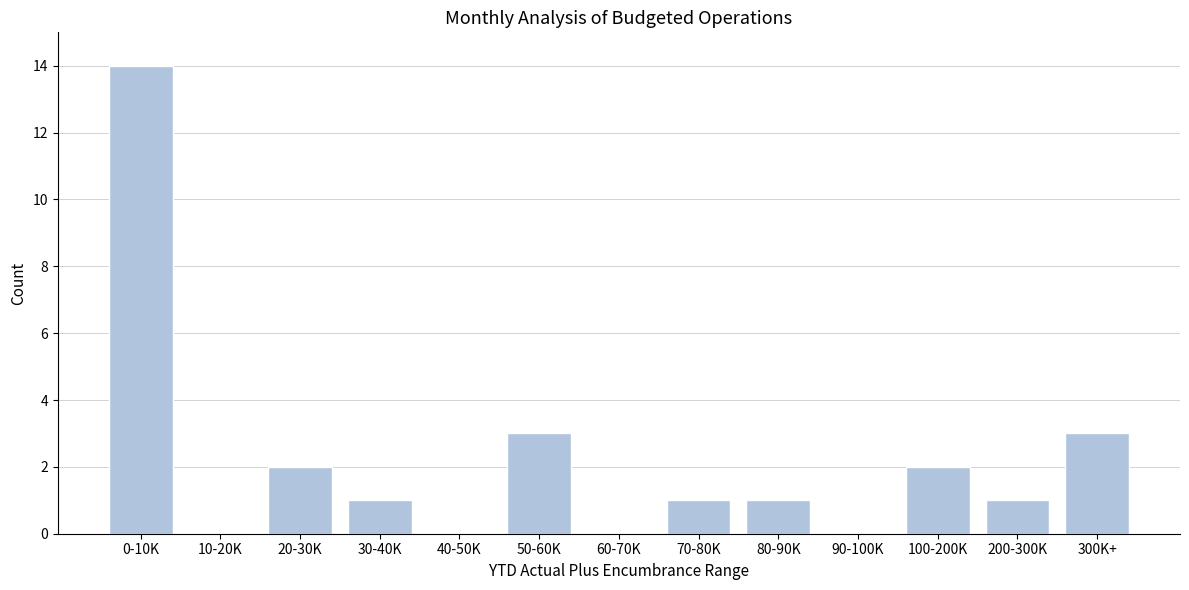

Reading left to right, transcribe all the data shown in this chart.

0-10K=14	10-20K=0	20-30K=2	30-40K=1	40-50K=0	50-60K=3	60-70K=0	70-80K=1	80-90K=1	90-100K=0	100-200K=2	200-300K=1	300K+=3